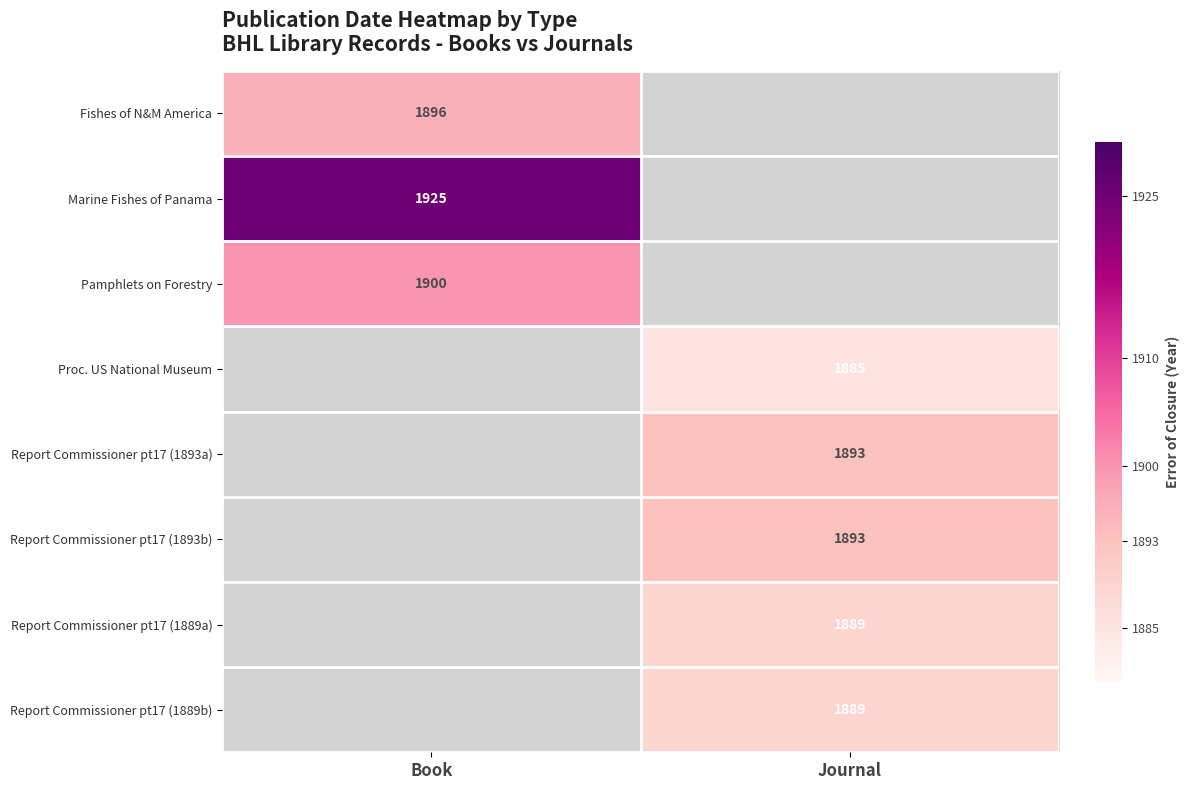

The Report Commissioner pt17 (1893a) series shows 3219 at Journal. True or false?

False